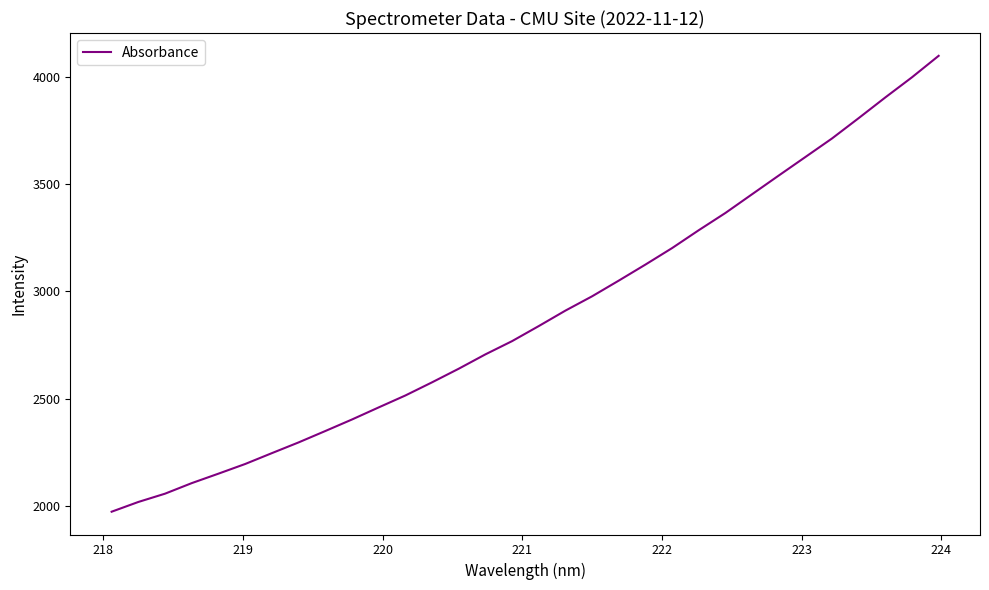

How many values are below 2839?

16